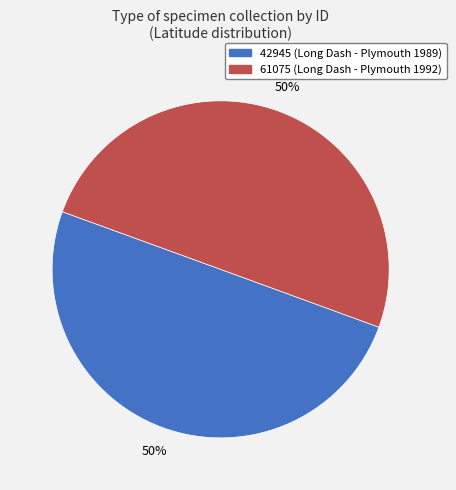

What is the ratio of the value at 61075 to the value at 42945?

1.0